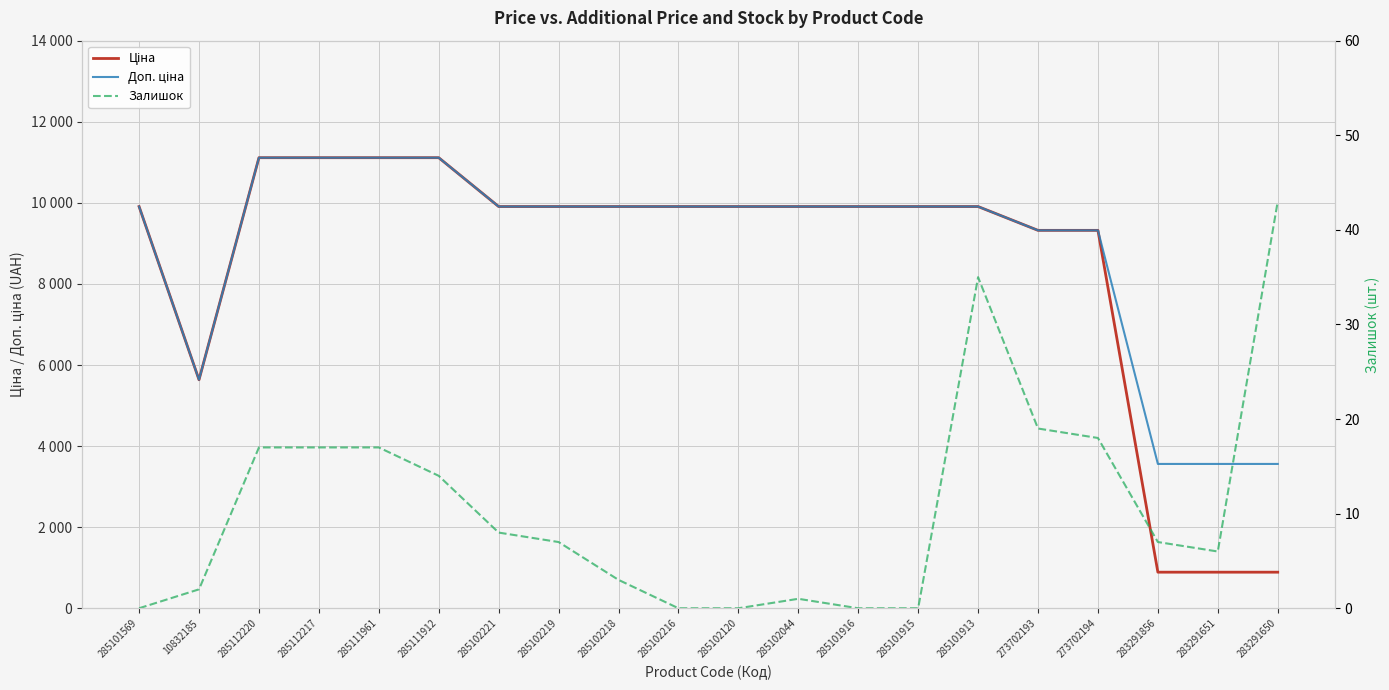

How many values in the Ціна series are below 9908?

6